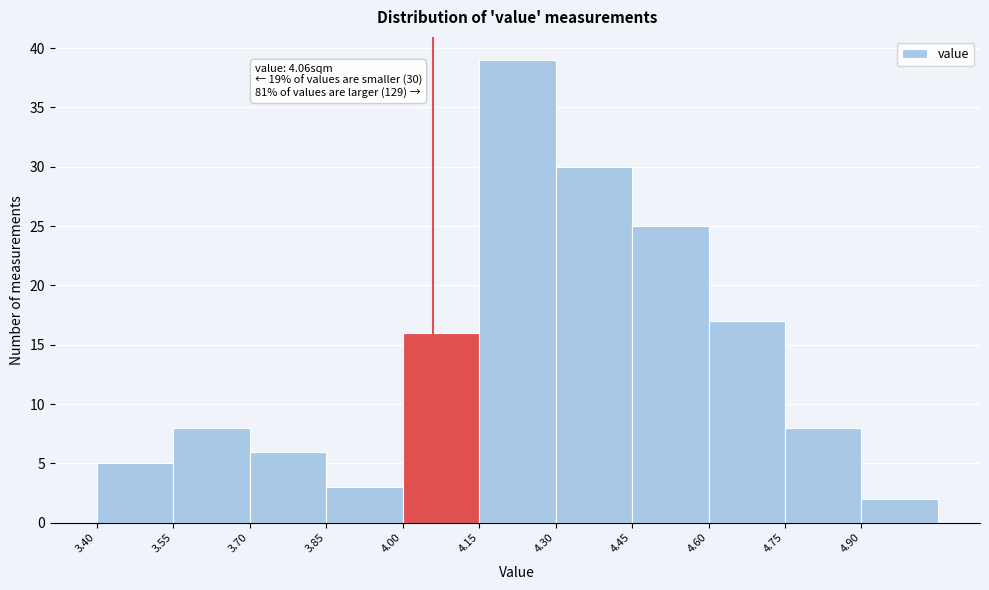

Which range on the x-axis has the tallest bar?

4.15 to 4.30